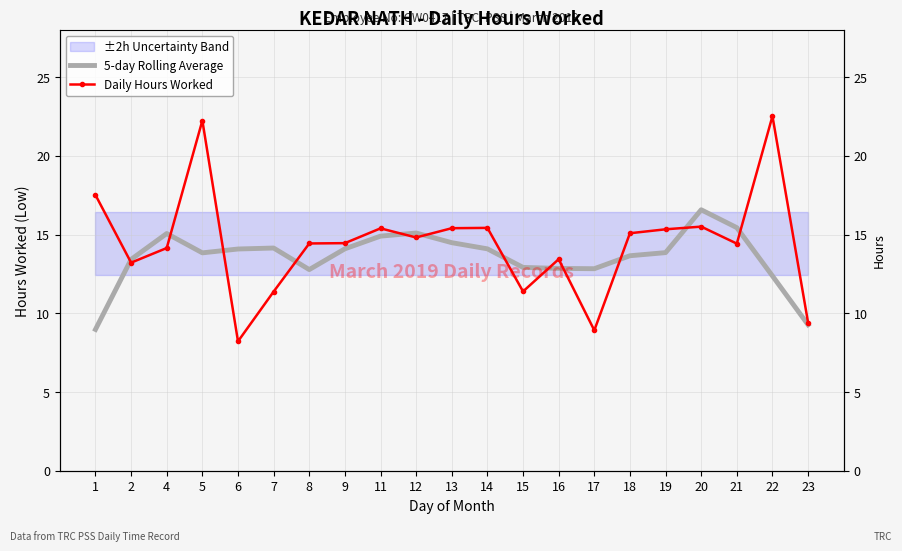

Rank the series by their average value, from highest to lowest.

Daily Hours Worked, 5-day Rolling Average